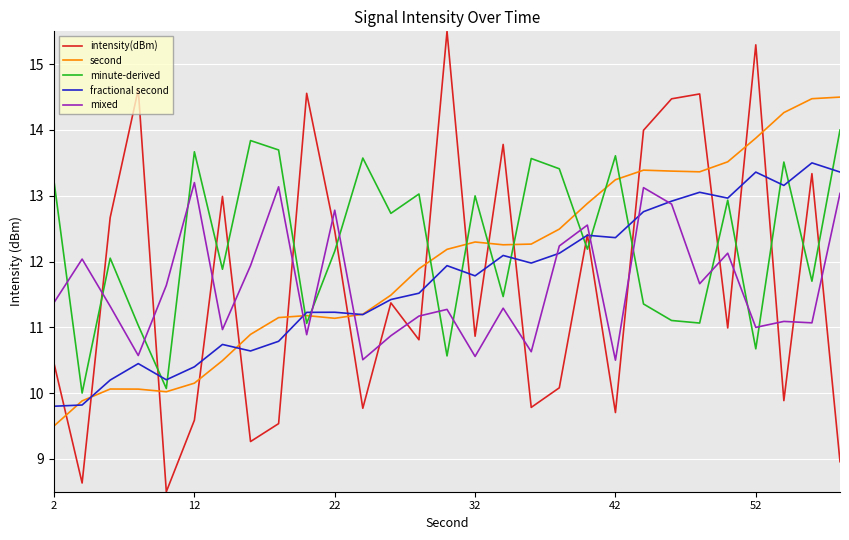

Rank the series by their maximum value, from lowest to highest.

mixed, fractional second, minute-derived, second, intensity(dBm)